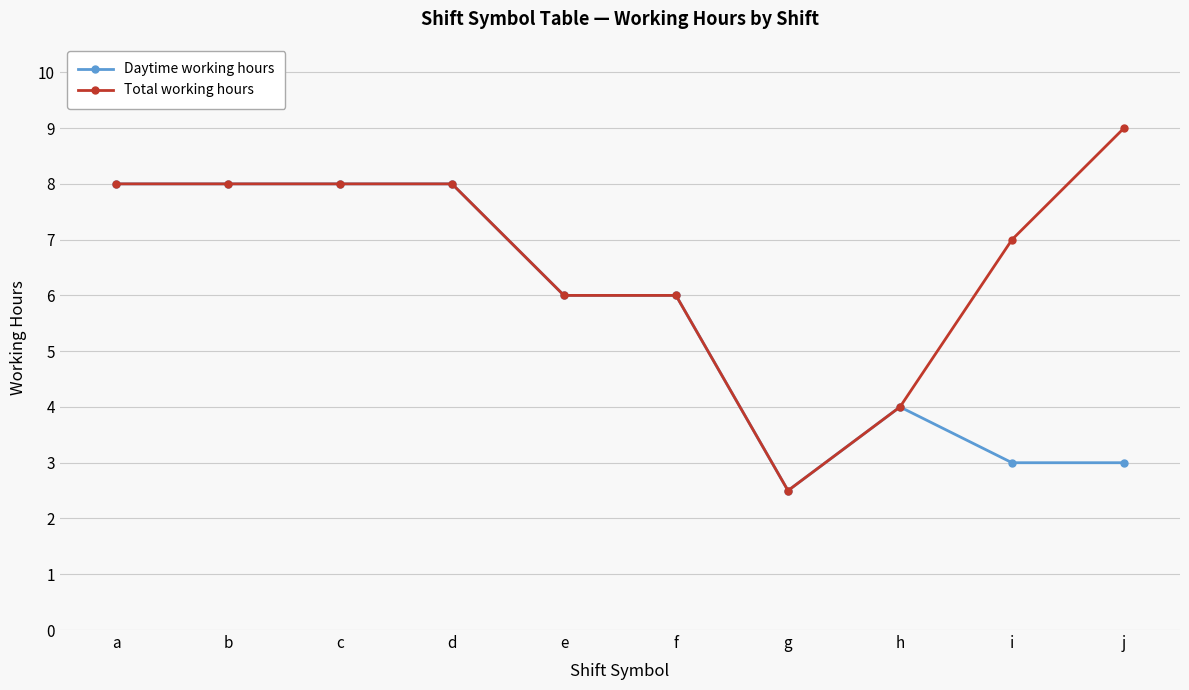

Which series has the widest spread of values?

Total working hours